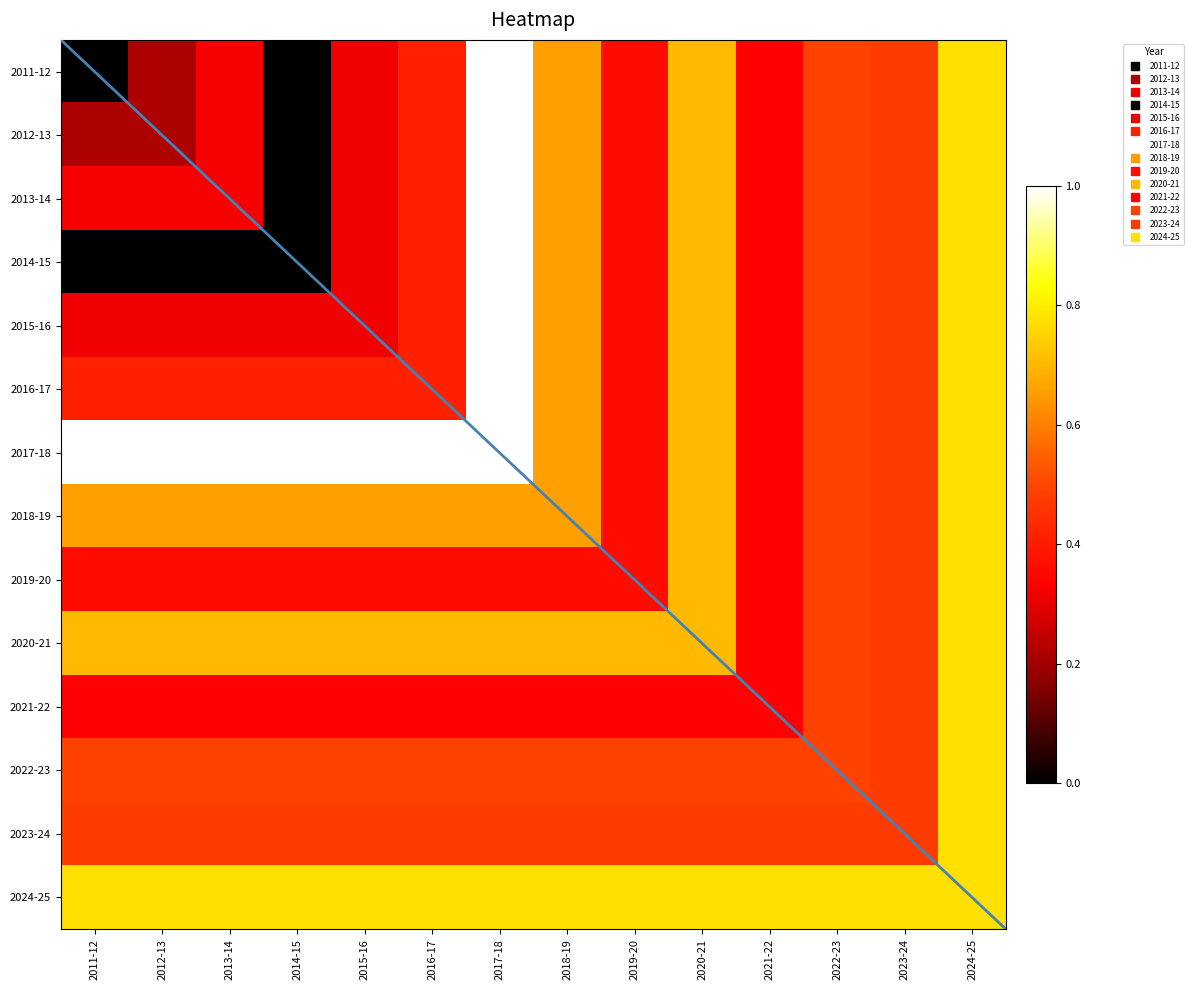

Which category has the highest value across all series?

2017-18